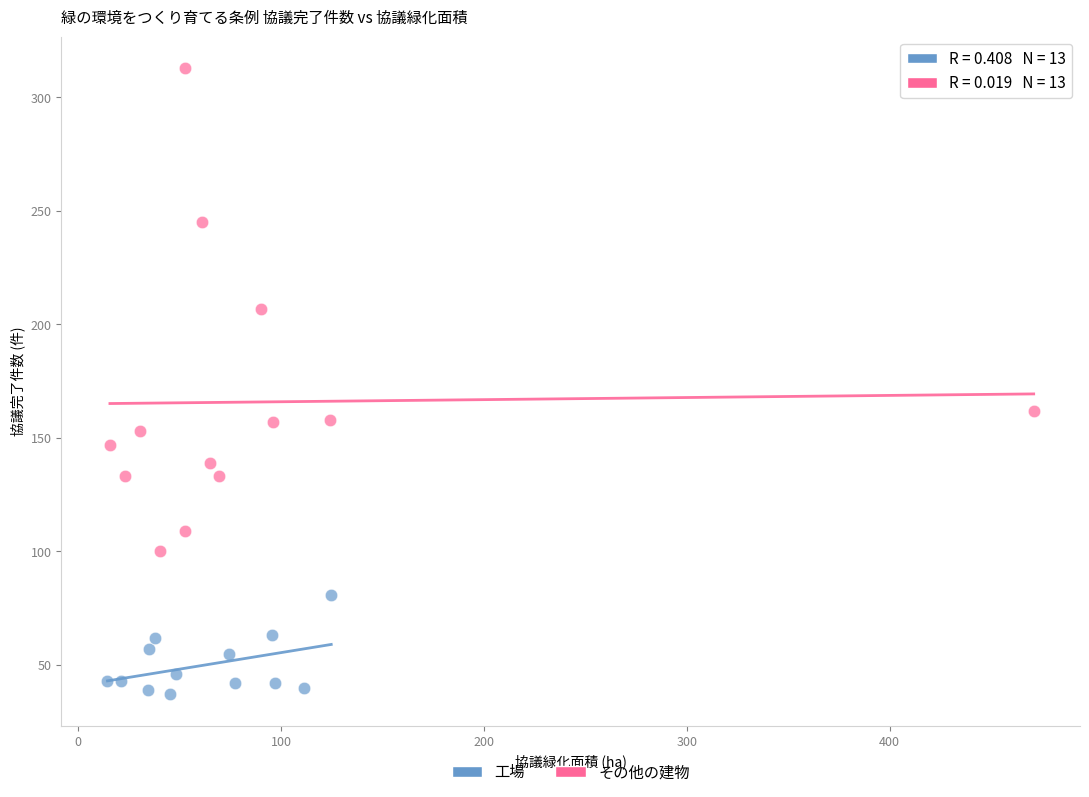

Which series has the largest Y range (max minus min)?

その他の建物